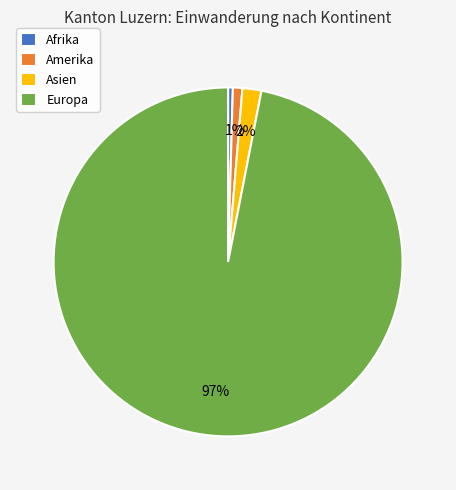

Does Amerika represent more than half of the total?

No